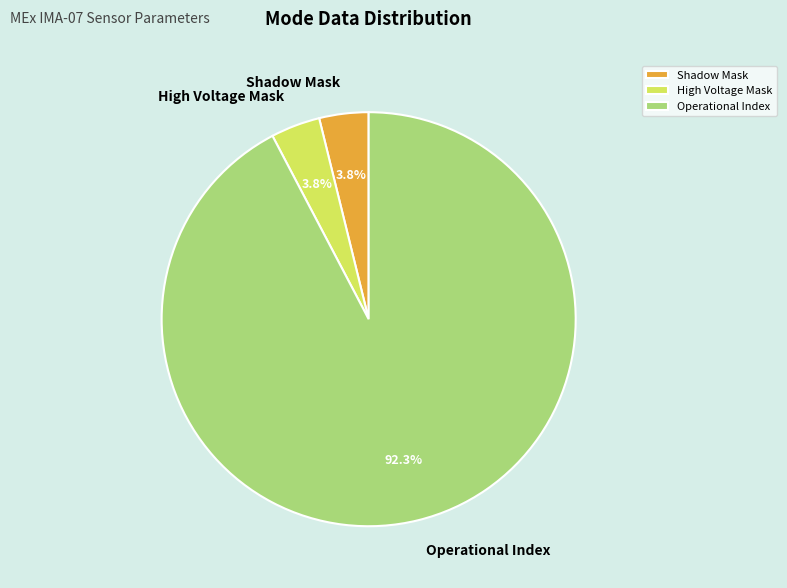

Is the sum of High Voltage Mask and Shadow Mask greater than half?

No